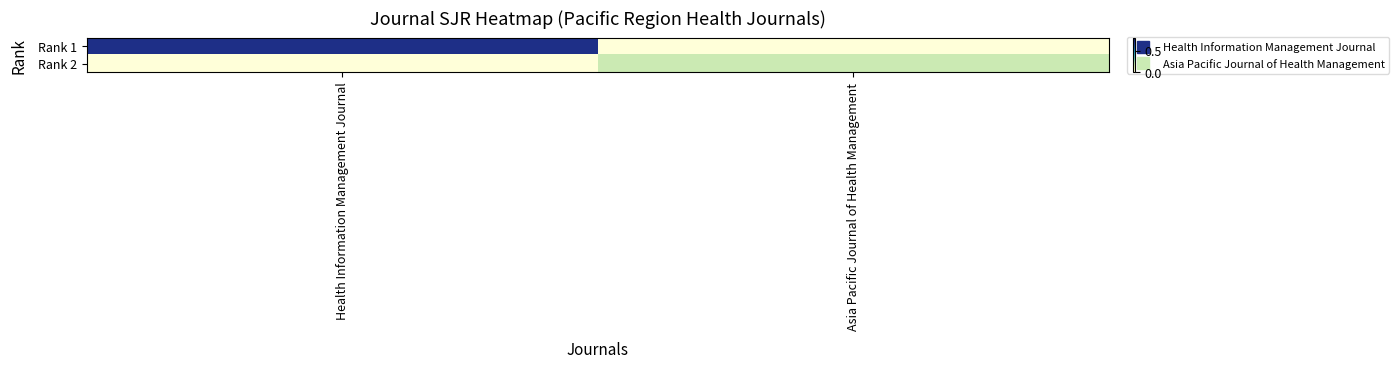

Reading left to right, what are all the values shown in this chart?

Rank 1: Health Information Management Journal=0.7	Asia Pacific Journal of Health Management=0.0
Rank 2: Health Information Management Journal=0.0	Asia Pacific Journal of Health Management=0.2